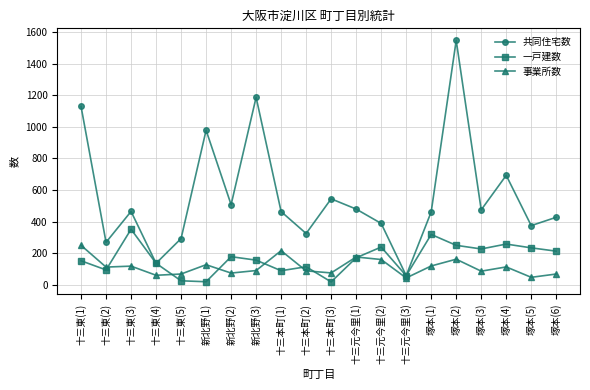

What is the maximum value shown in the chart?

1549